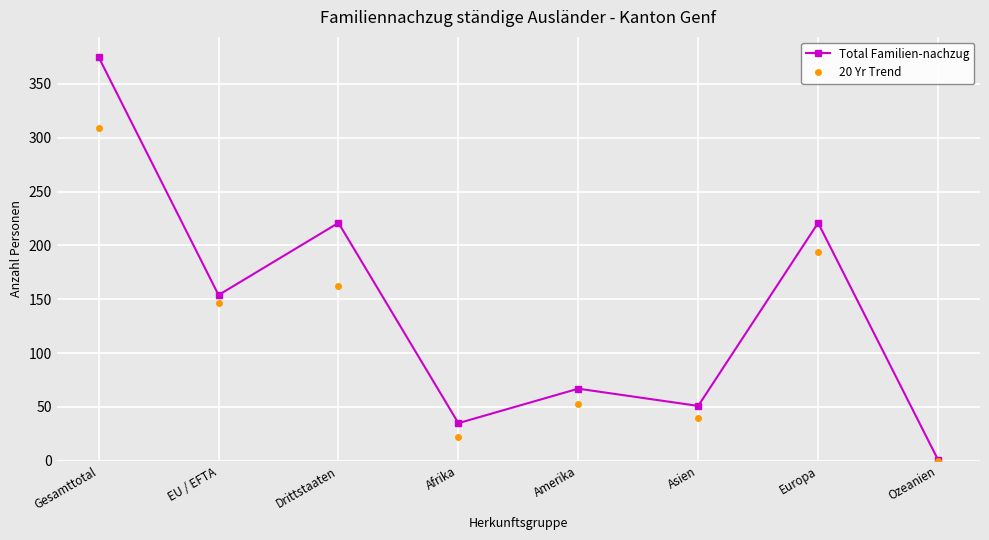

What is the spread (max minus min) of values at EU / EFTA?

7